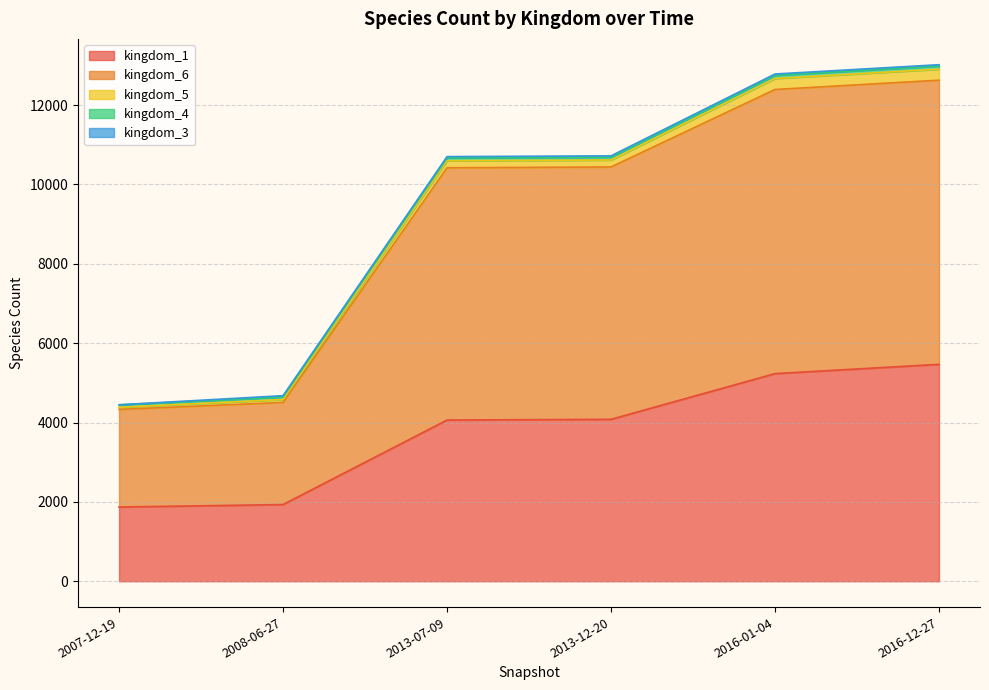

True or false: kingdom_1 has a value of 1083 at 2007-12-19.

False